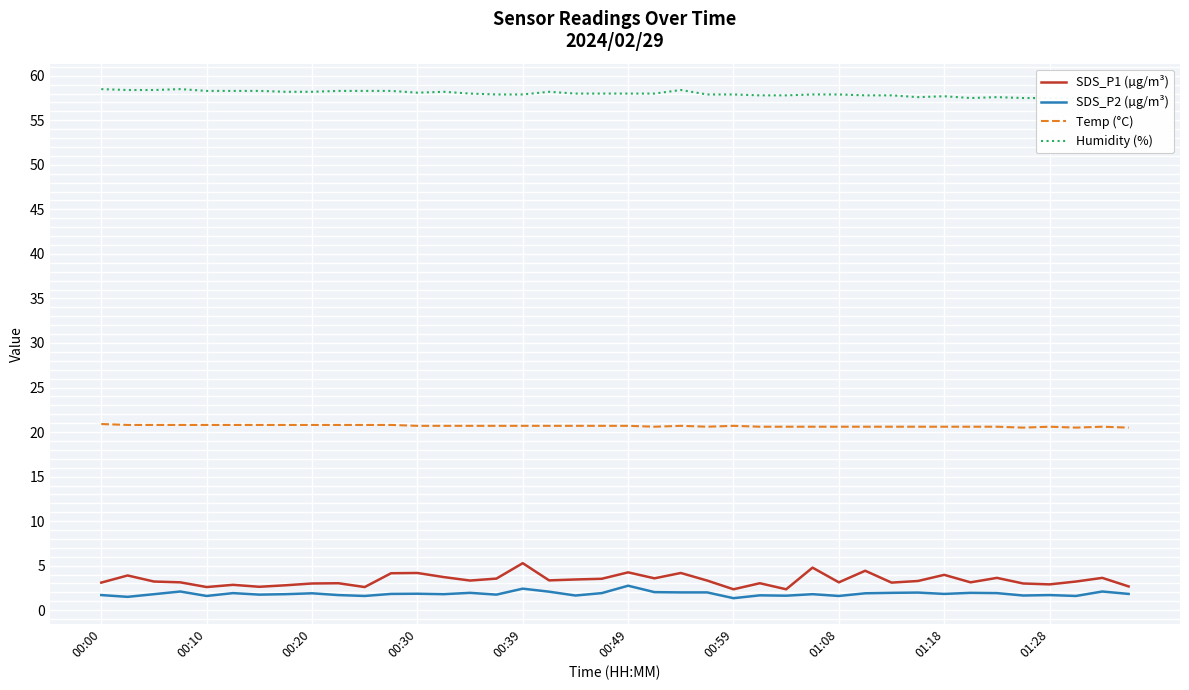

Is it true that Temp (°C) equals 20.5 at 35?

True